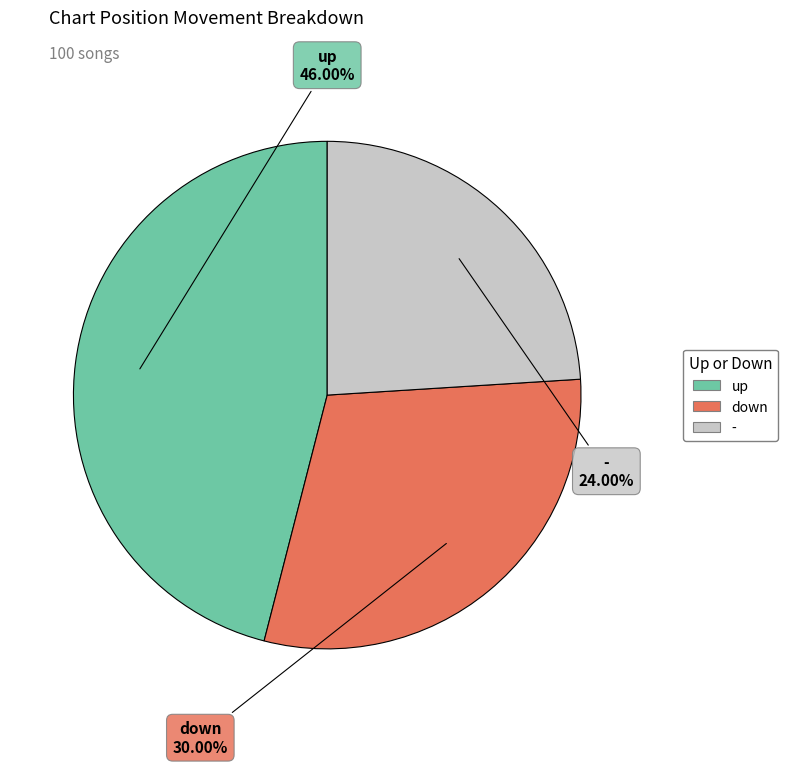

To the nearest percent, what percentage of the pie is up?

46%